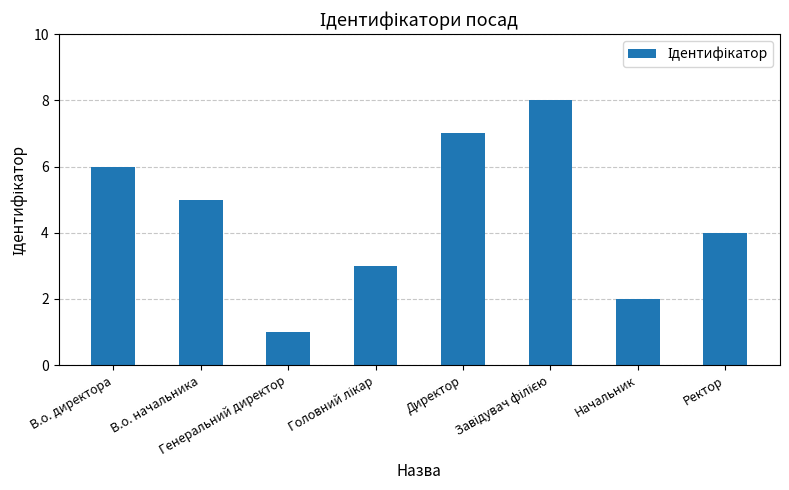

Are the bars horizontal?

No